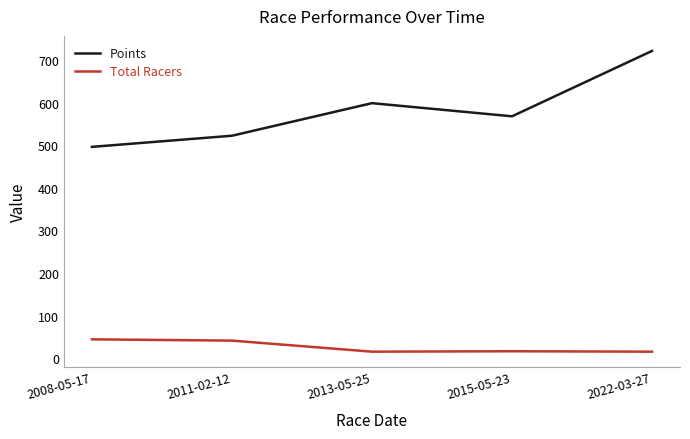

List the series in order of their peak value, highest first.

Points, Total Racers